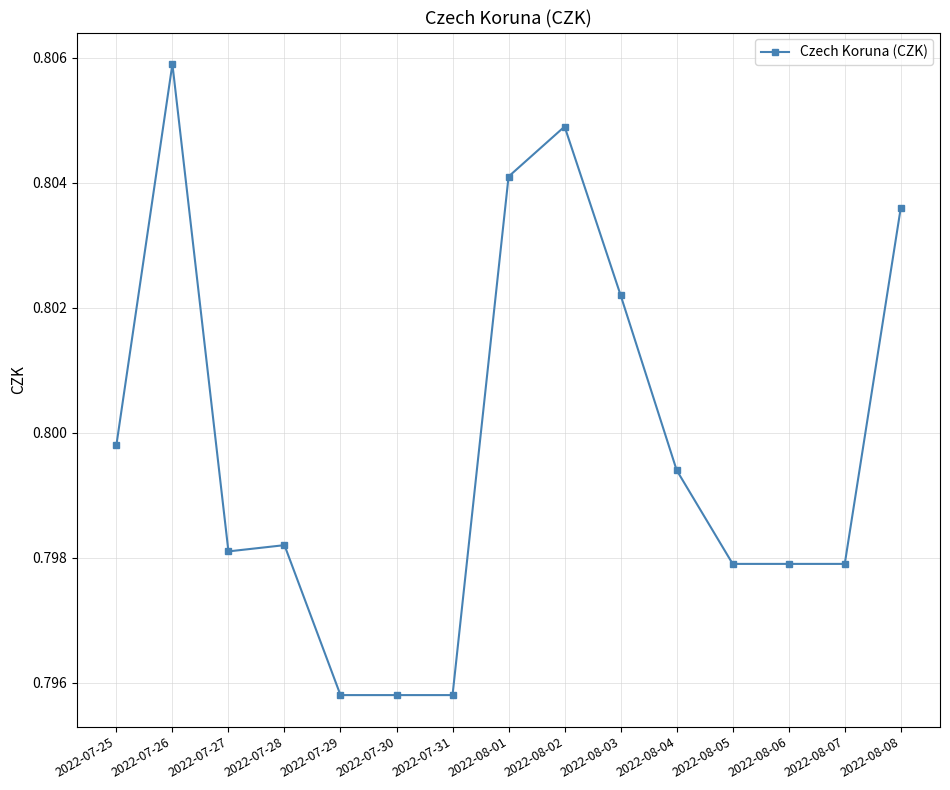

What is the sum of the values at 2022-08-08 and 2022-07-29?

1.6